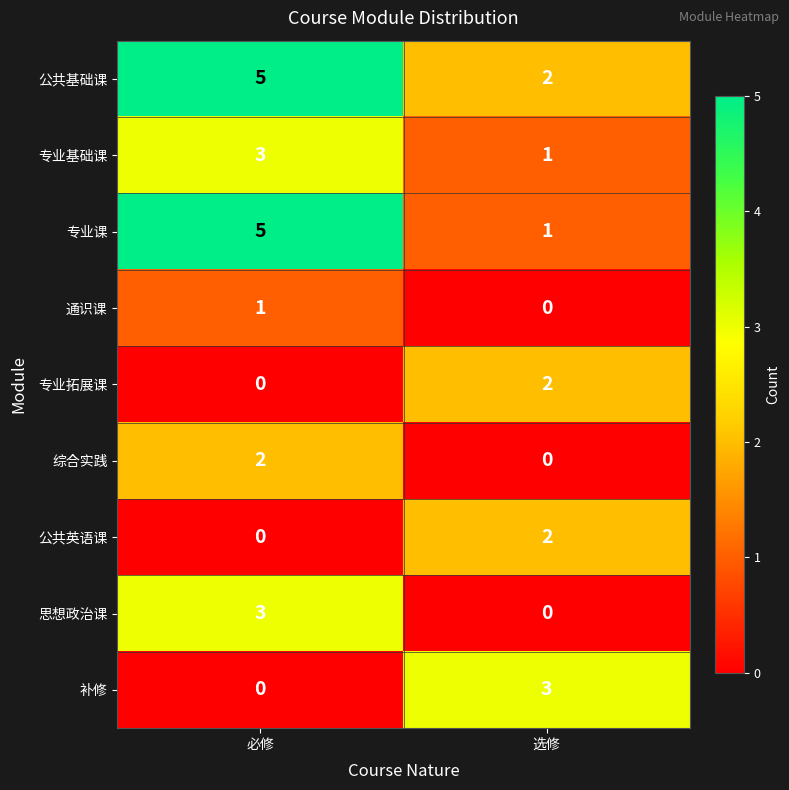

At how many categories does at least one series exceed 2?

2